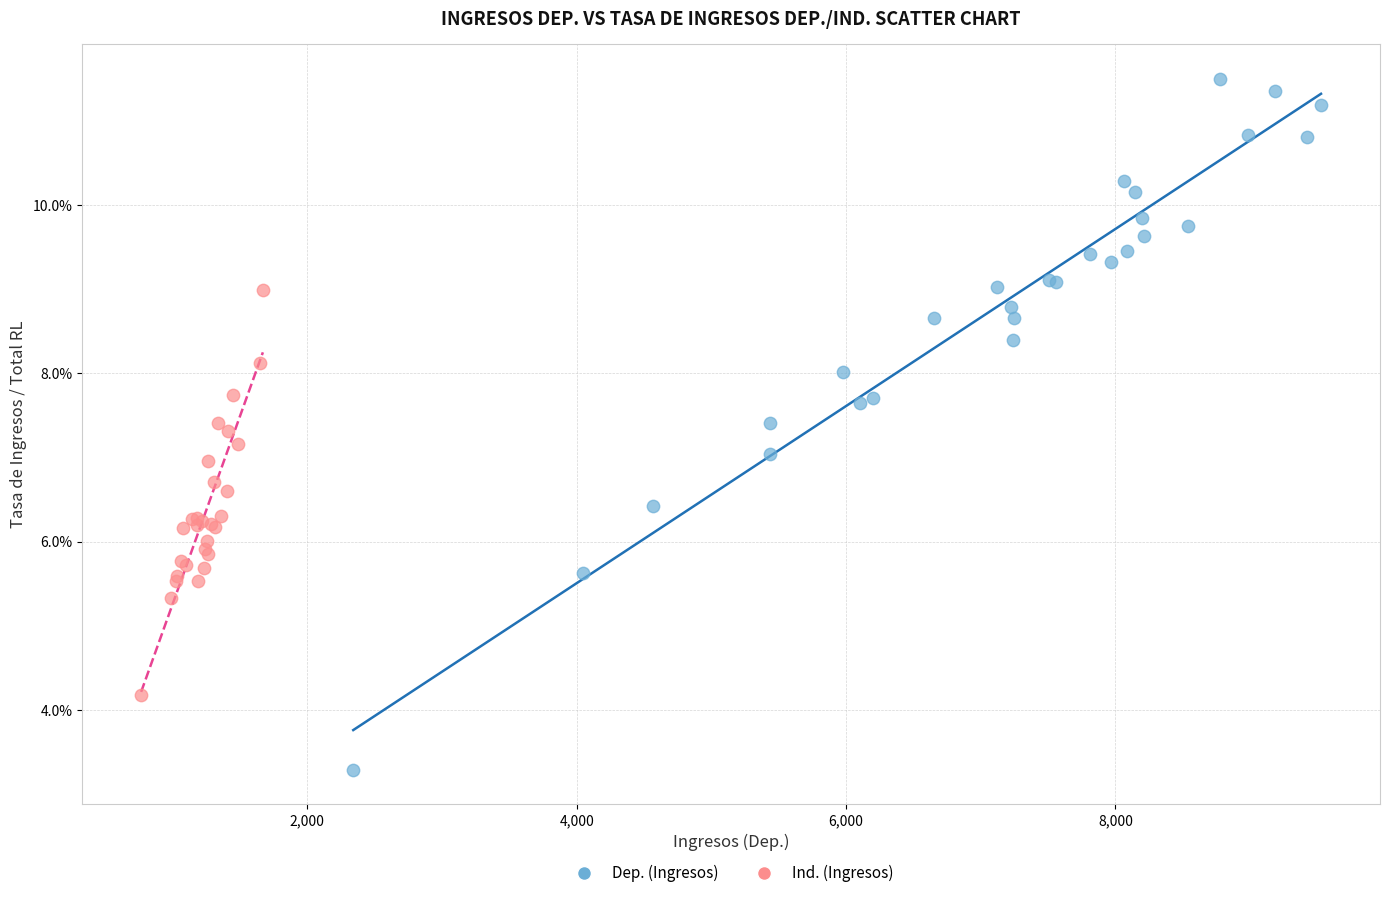

What are all the series names shown in the legend?

Dep. (Ingresos), Ind. (Ingresos)